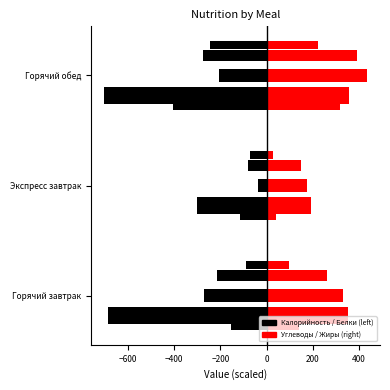

What is the sum of all Калорийность values?

-1690.2